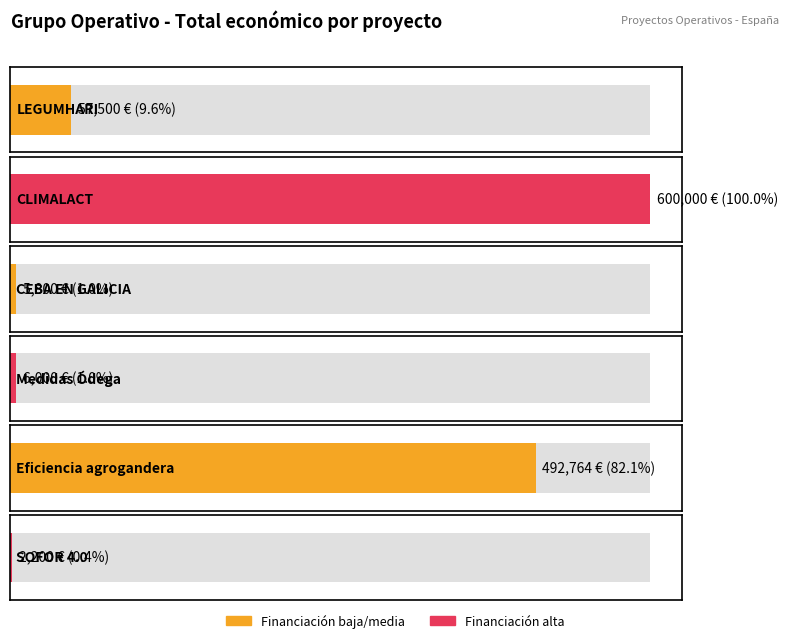

Reading left to right, list all the values displayed in this chart.

LEGUMHARI=57500	CLIMALACT=600000	CEBA EN GALICIA=5800	Medidas Ódega=6000	Eficiencia agrogandera=492764	SOFOR 4.0=2200